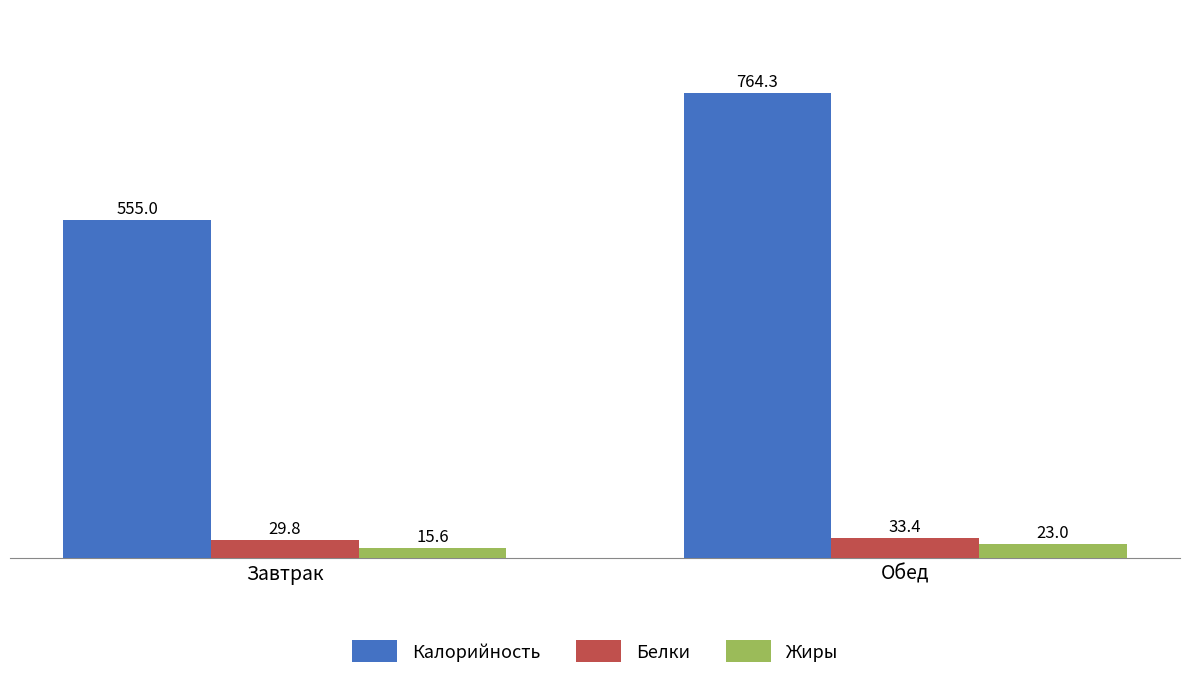

What is the average value of the Жиры series?

19.3